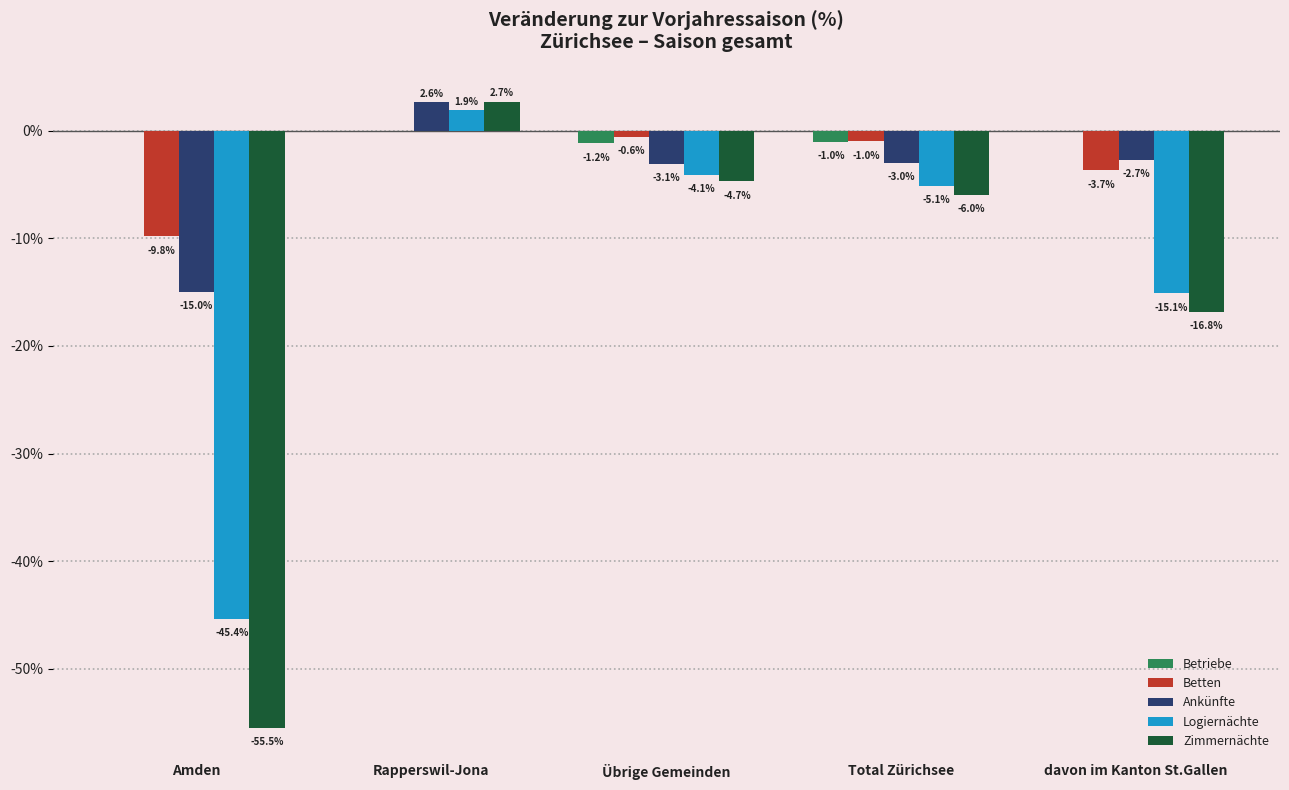

At which category is the sum across all series the highest?

Rapperswil-Jona